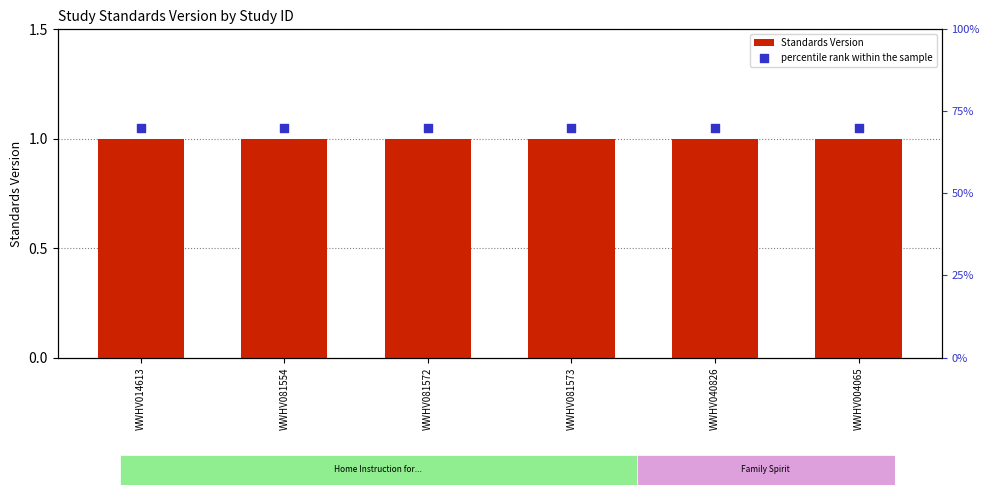

At how many categories does at least one series exceed 1?

6